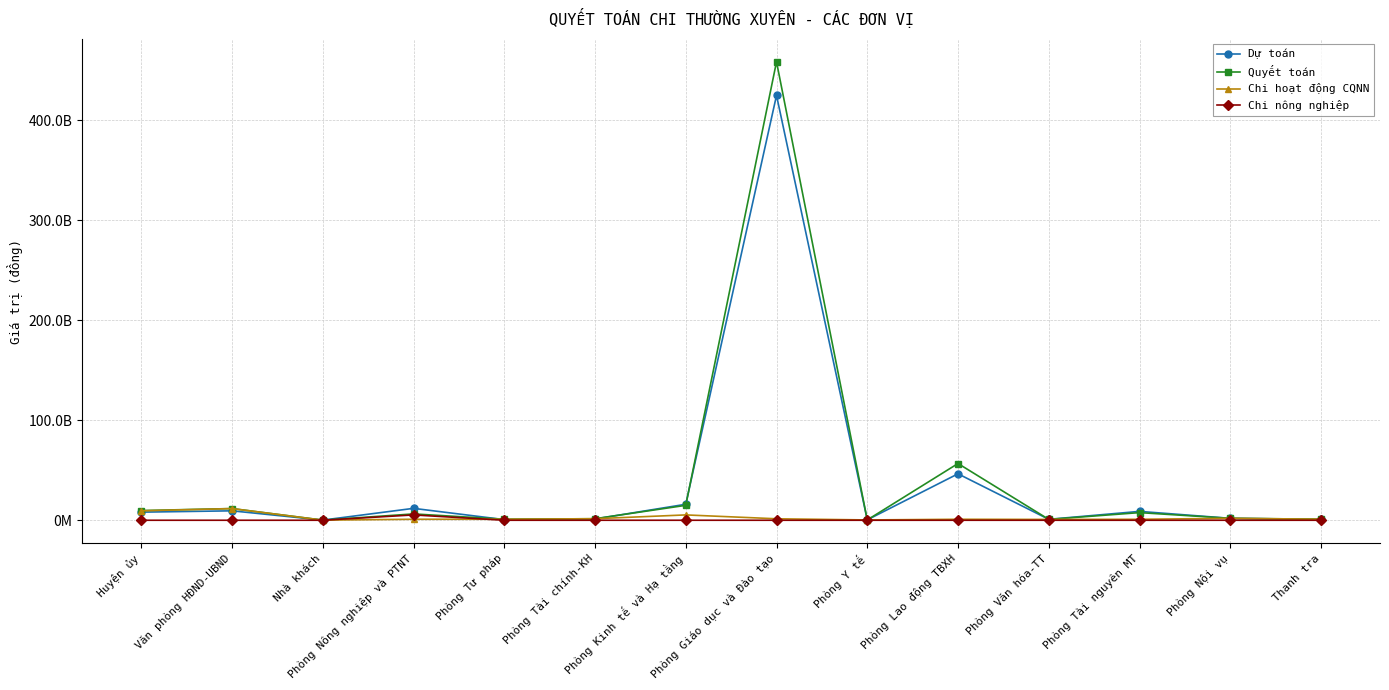

Rank the series at Văn phòng HĐND-UBND from highest to lowest value.

Quyết toán, Chi hoạt động CQNN, Dự toán, Chi nông nghiệp